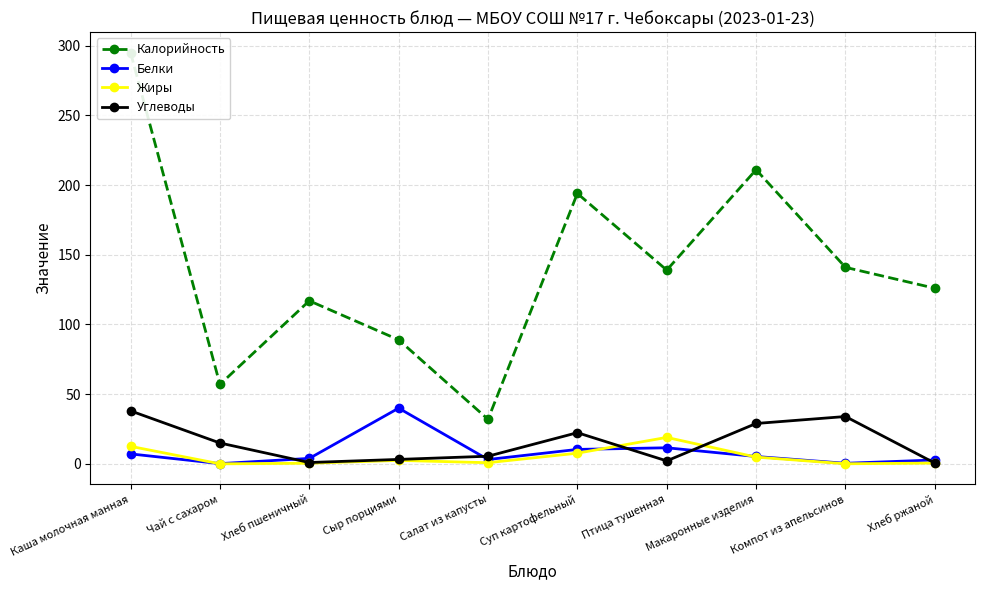

True or false: Калорийность and Углеводы intersect in this chart.

False